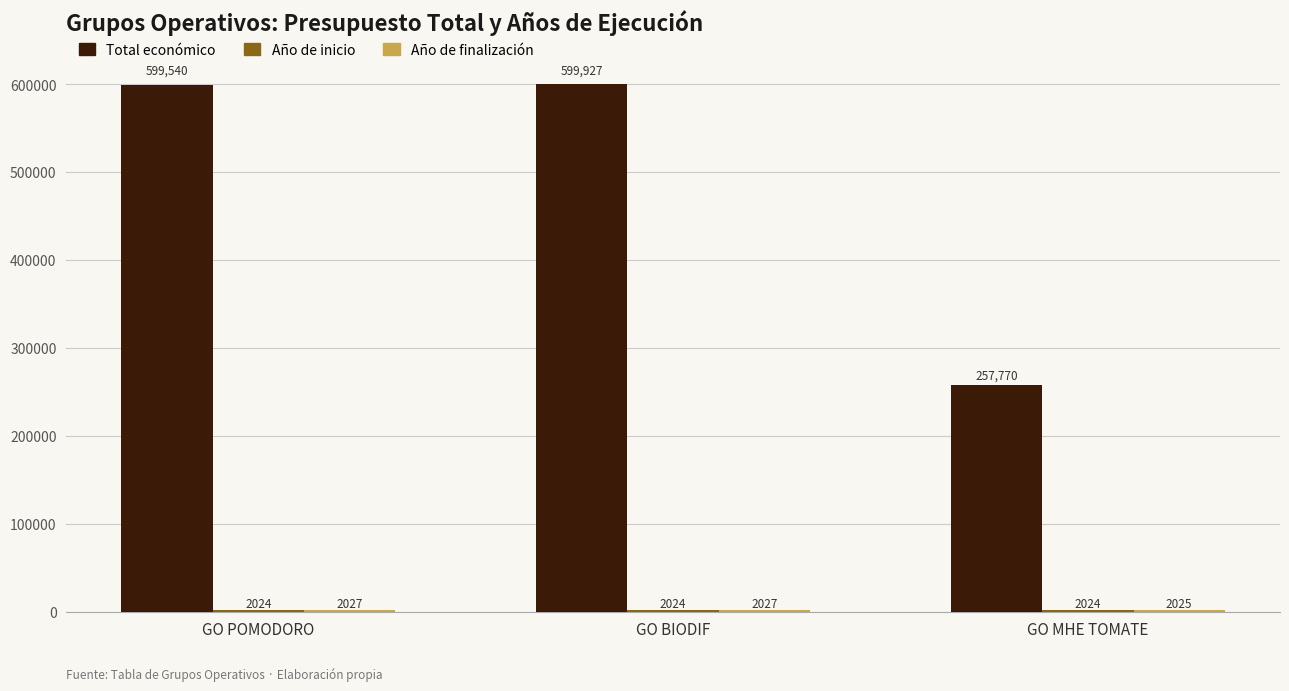

What is the difference between the Total económico values at GO BIODIF and GO POMODORO?

387